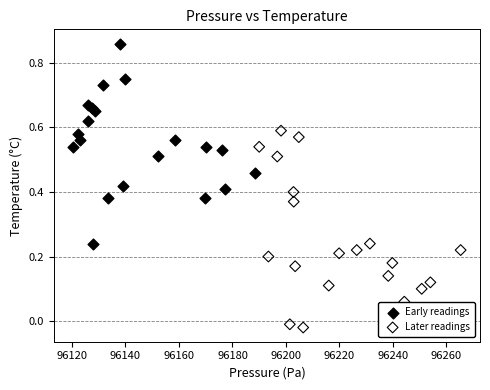

Which series contains the highest Y value?

Early readings